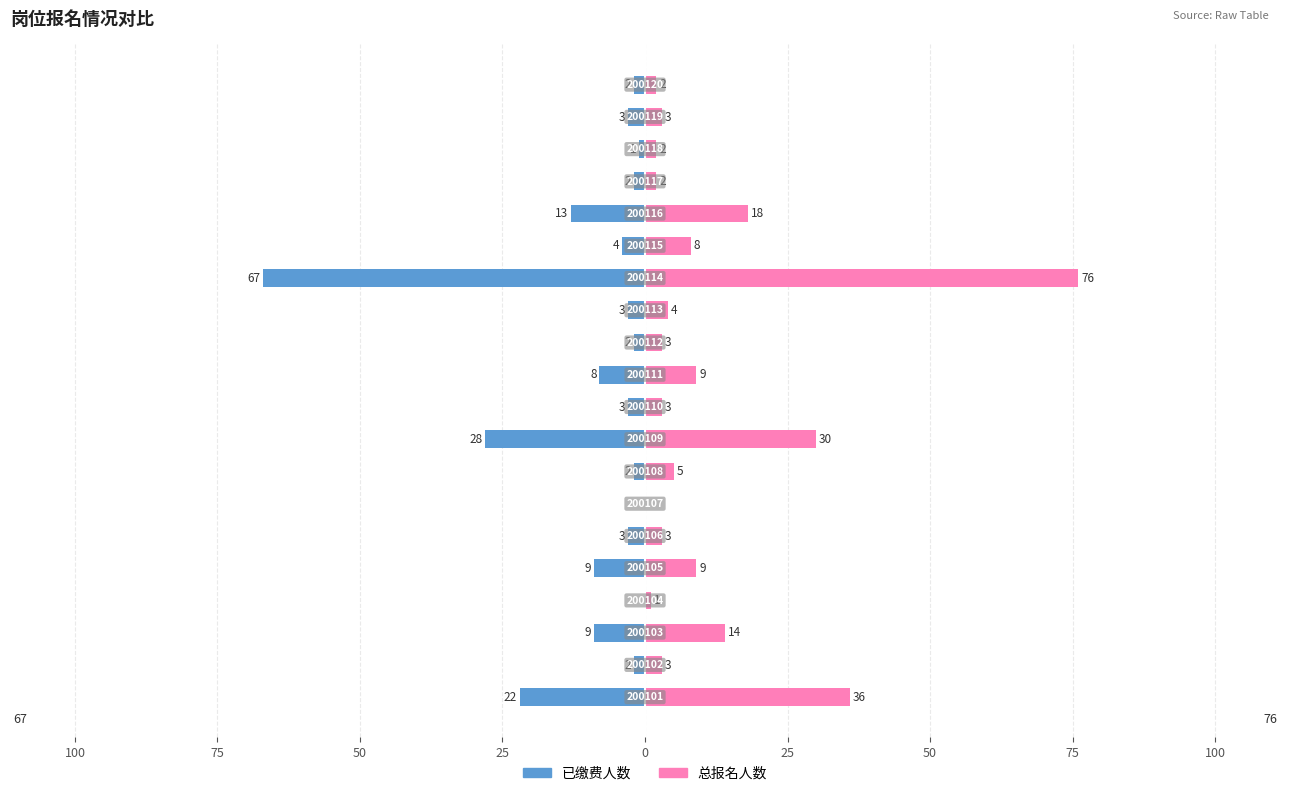

Count the number of data series in this chart.

2